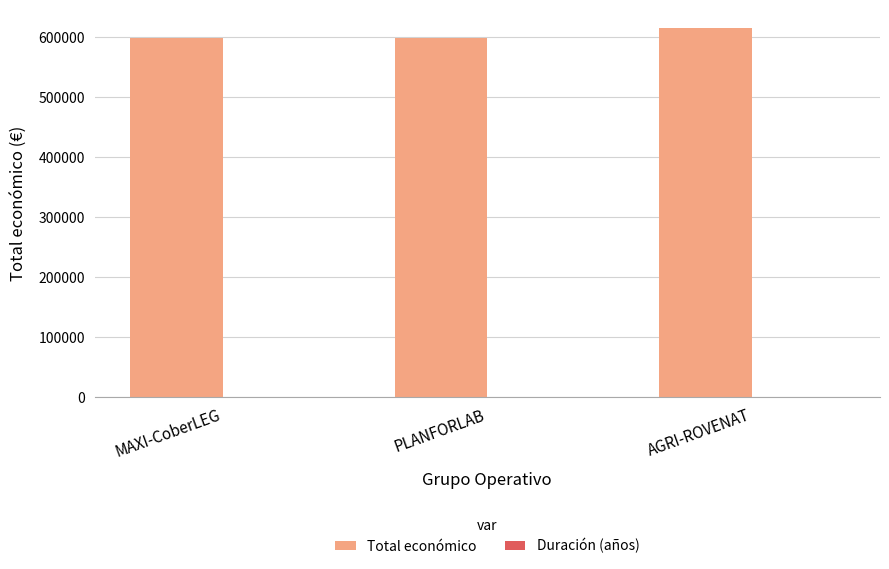

True or false: Total económico has a value of 615375 at AGRI-ROVENAT.

True